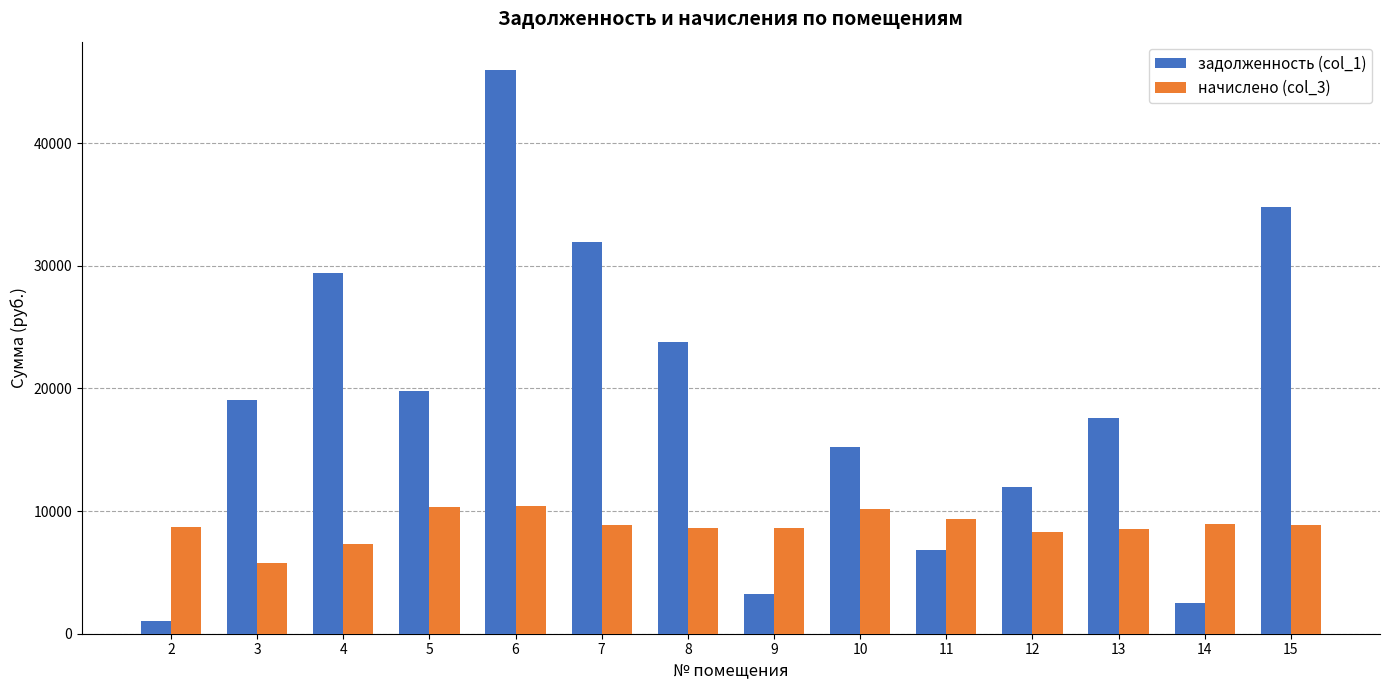

What is the sum of all начислено (col_3) values?

122551.7